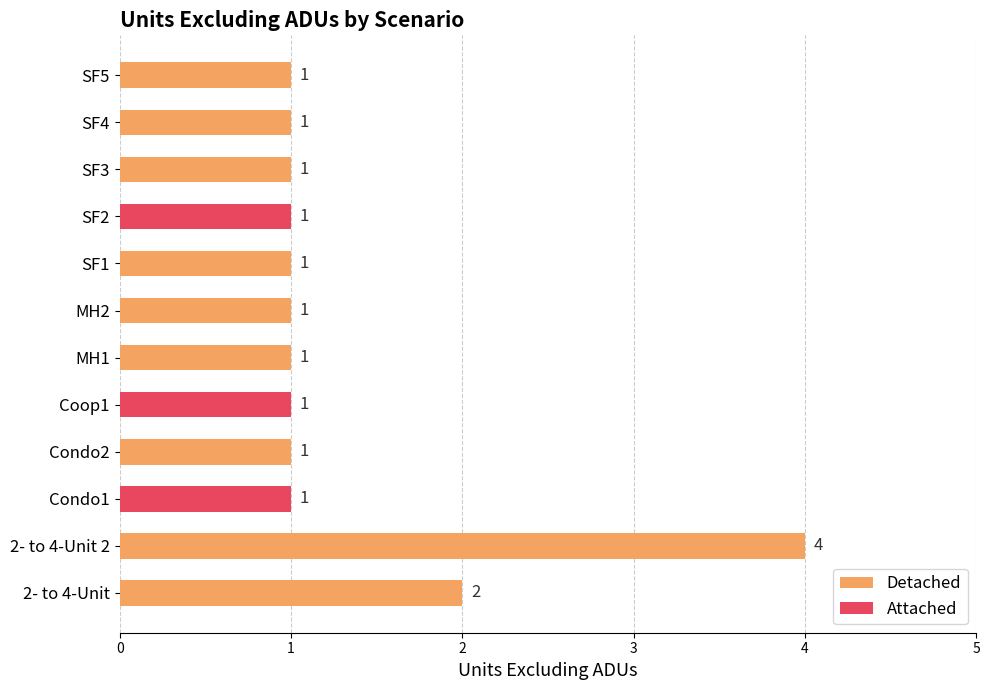

What position from the right is 2- to 4-Unit 2?

11